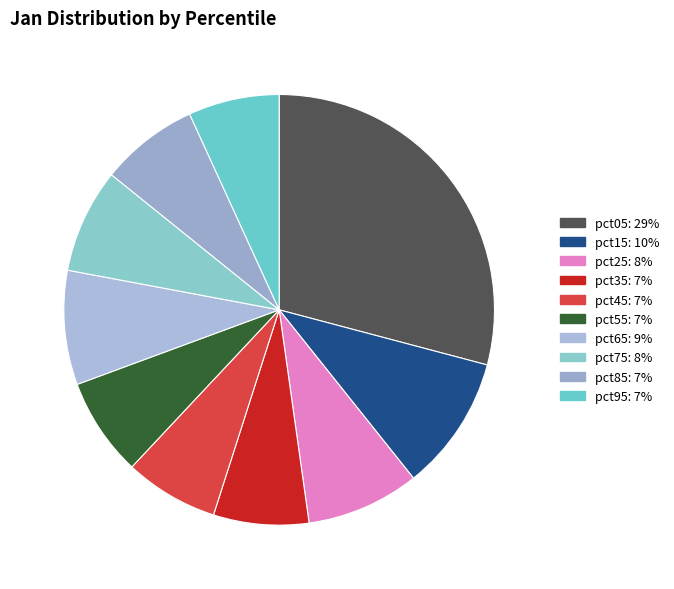

Is there a majority slice in this chart?

No